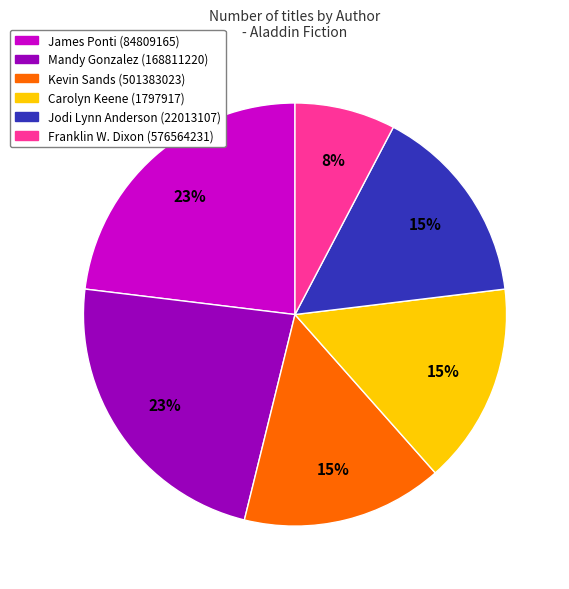

How many segments does this pie chart have?

6